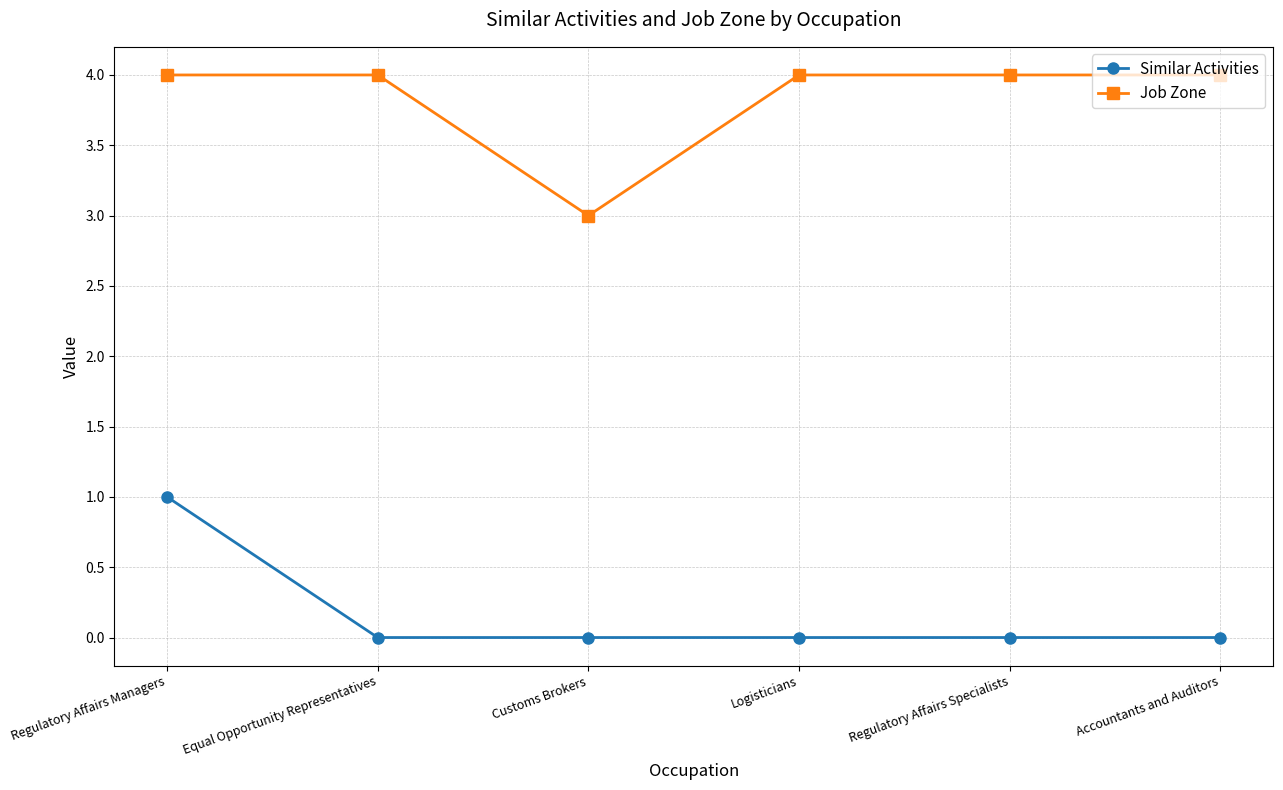

How many Job Zone values are between 4 and 5?

5